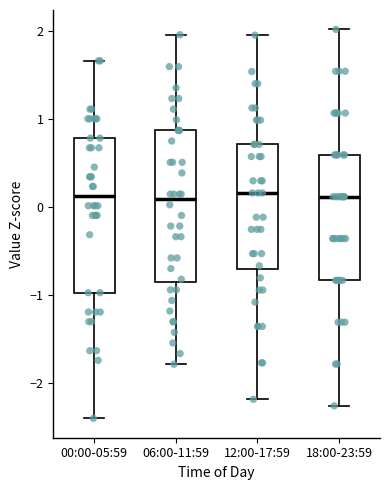

Where does the median line of the box for 12:00-17:59 sit on the y-axis? The values are not printed on the chart, so give them approximately, as read against the axis.

0.2